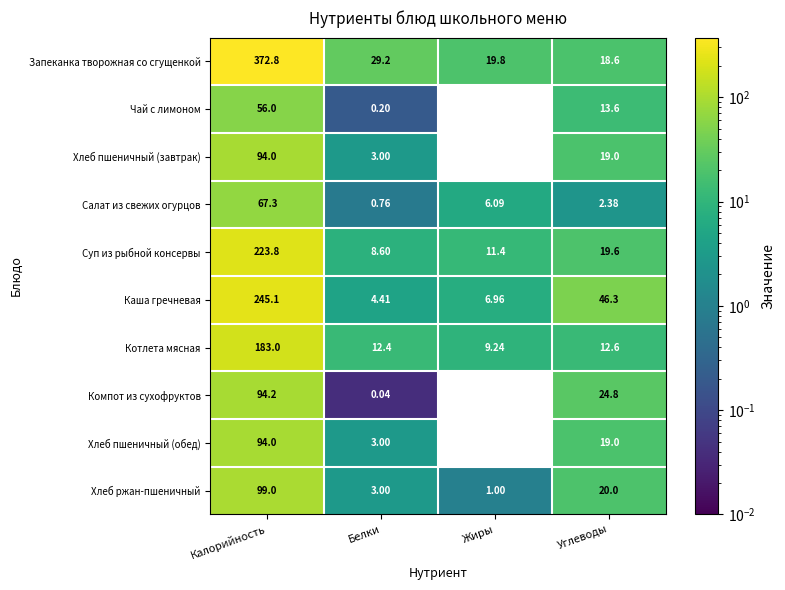

Is the value of Чай с лимоном at Калорийность greater than the value of Хлеб пшеничный (завтрак) at Жиры?

Yes